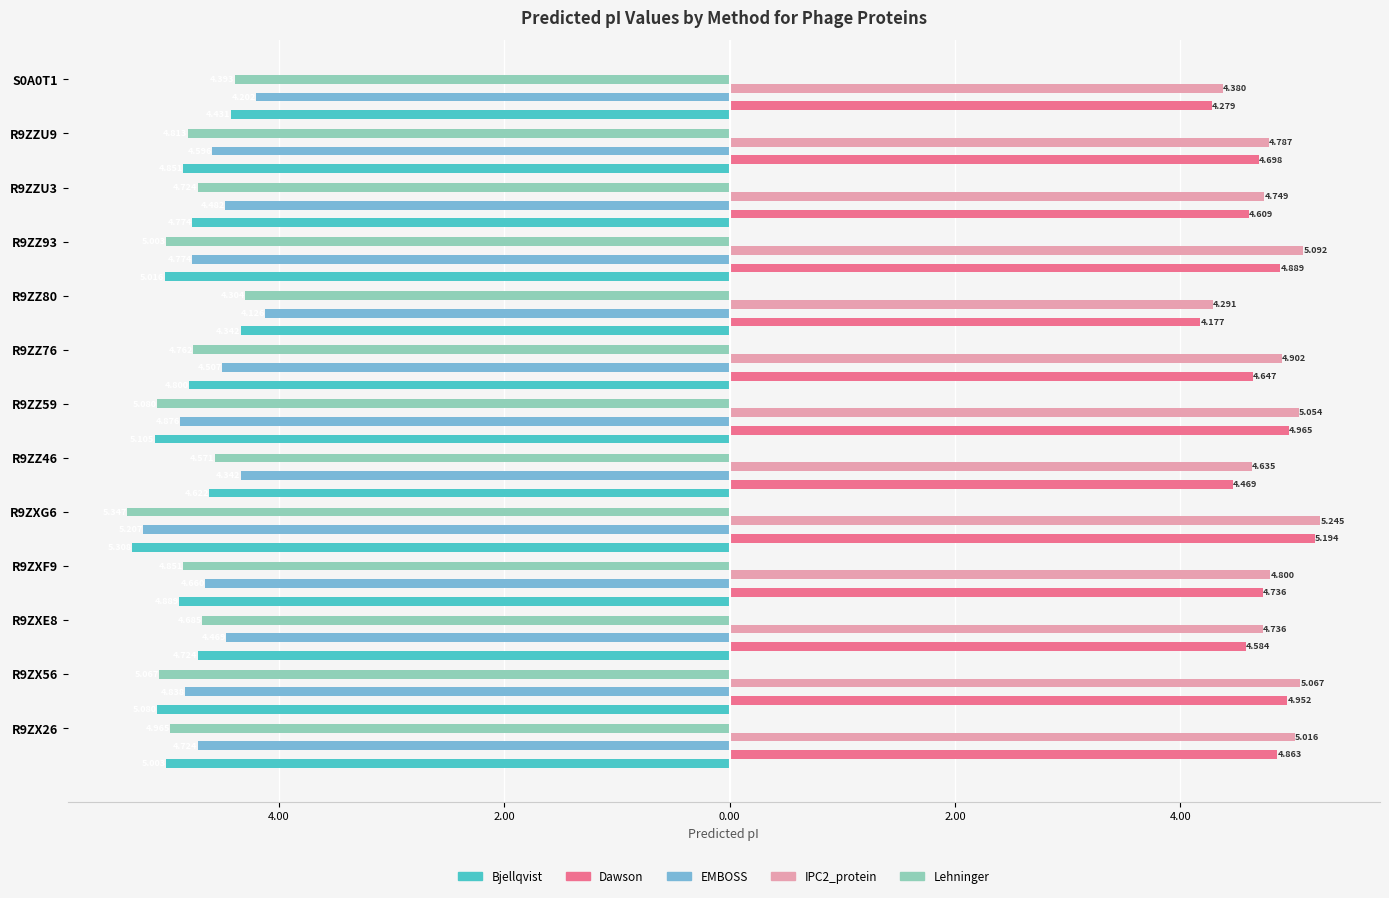

What are all the series names shown in the legend?

Bjellqvist, Dawson, EMBOSS, IPC2_protein, Lehninger